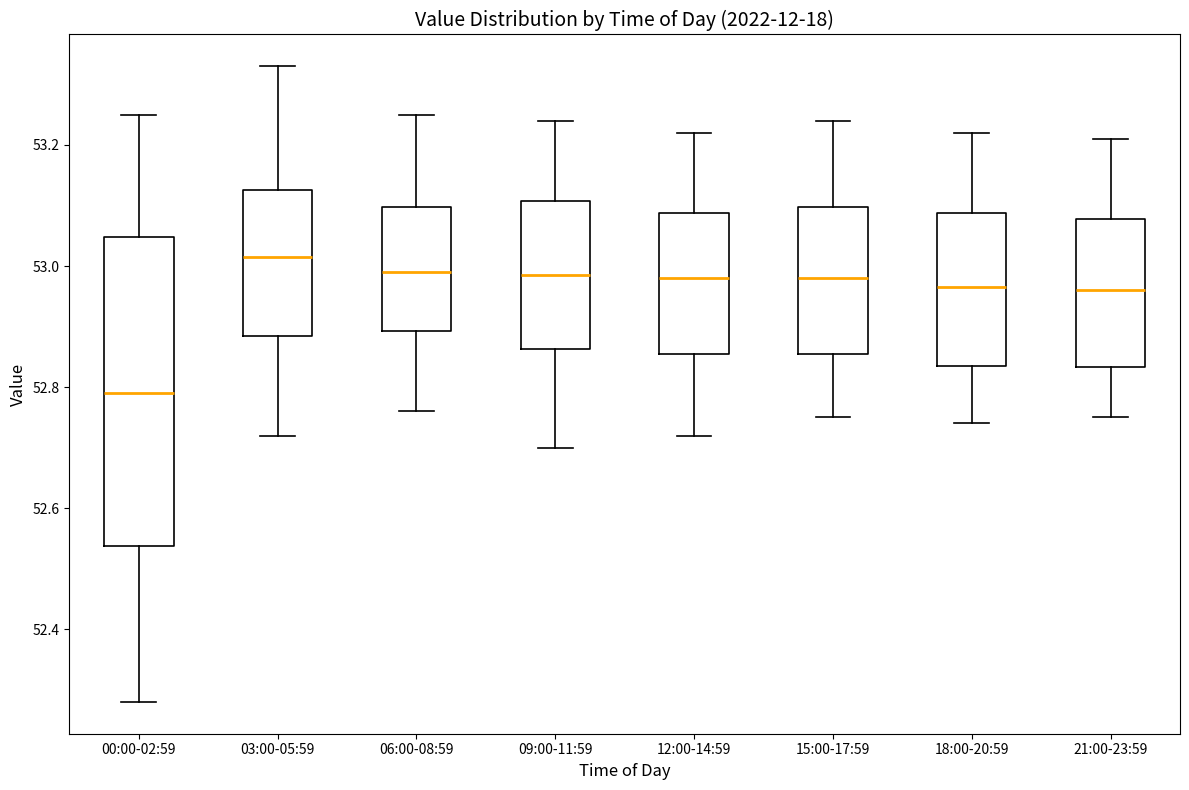

Which box's median line is the lowest?

00:00-02:59